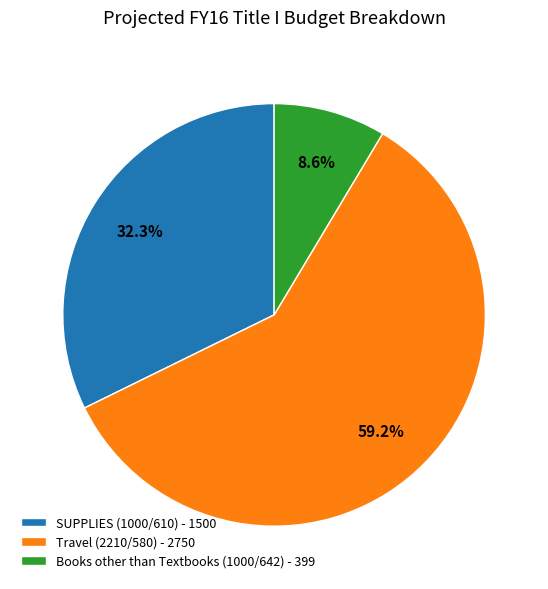

Do SUPPLIES (1000/610) and Travel (2210/580) together represent more than half of the pie?

Yes